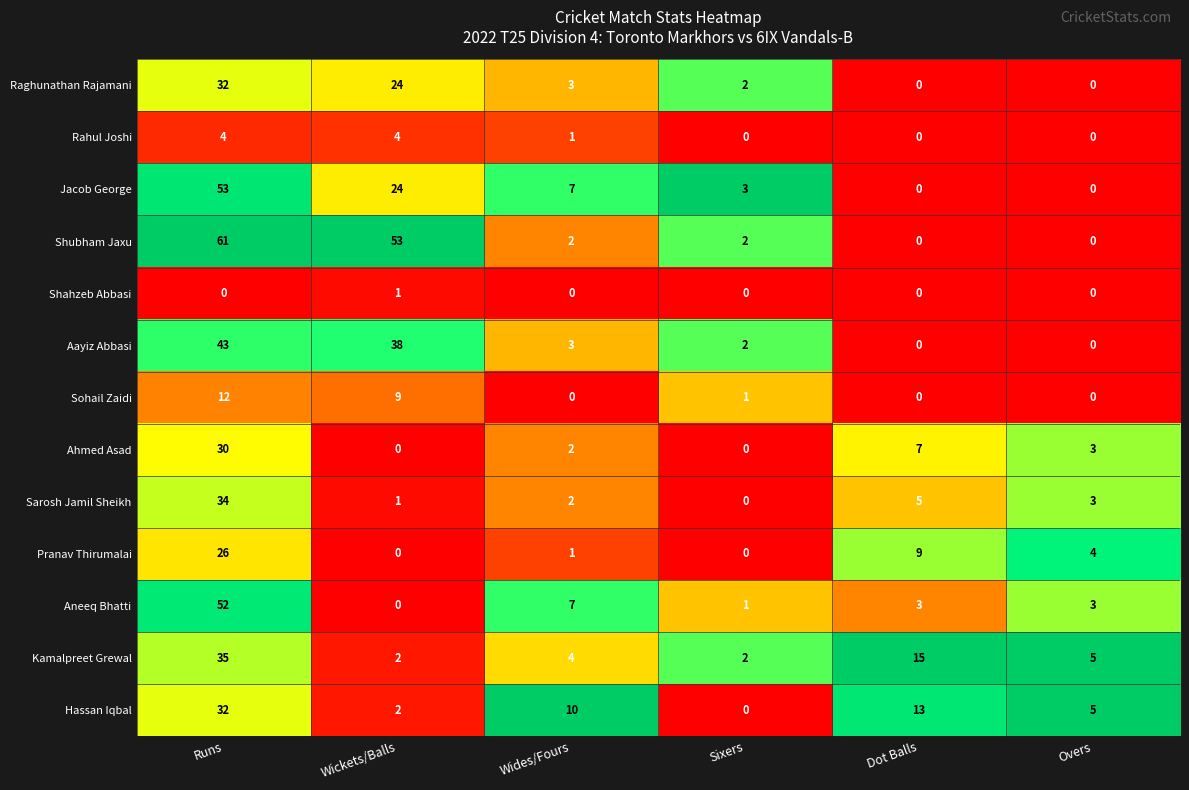

The value of Shubham Jaxu at Runs is 19. True or false?

False